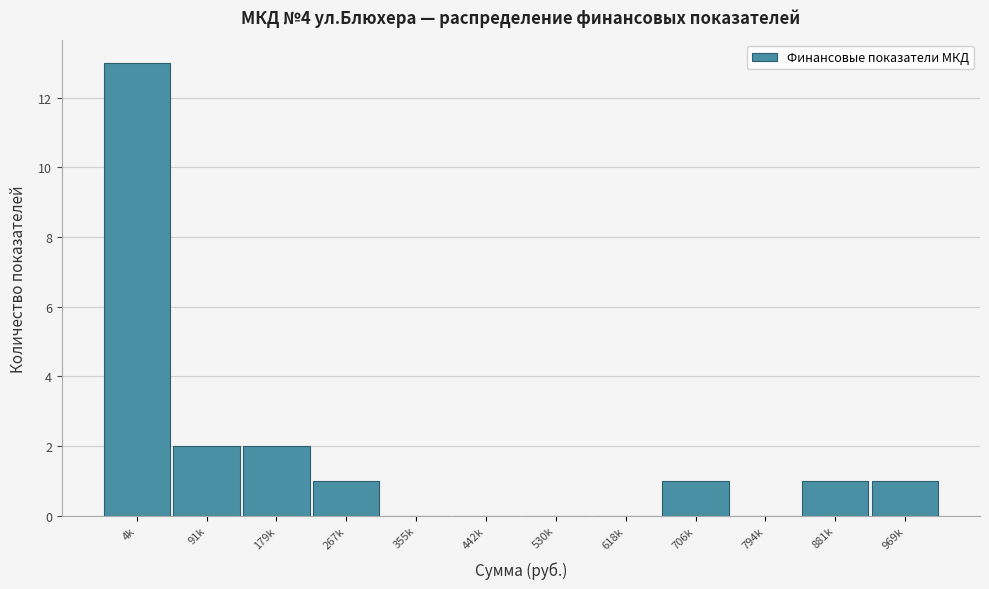

Reading left to right, list all the values displayed in this chart.

4k=13	91k=2	179k=2	267k=1	355k=0	442k=0	530k=0	618k=0	706k=1	794k=0	881k=1	969k=1